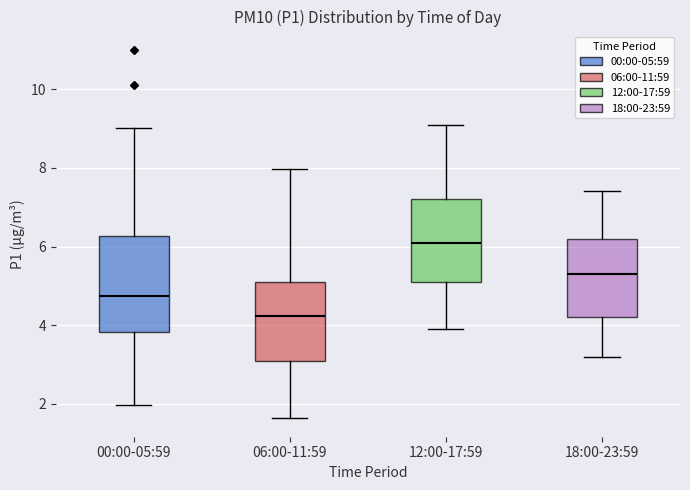

Reading left to right, read every box against the y-axis: the position of its median line, the range the box covers, and the ends of its whiskers. The values are not printed on the chart, so give them approximately, as read against the axis.

00:00-05:59: median 4.8, box 3.8 to 6.2, whiskers 2.0 to 9.0
06:00-11:59: median 4.2, box 3.0 to 5.2, whiskers 1.6 to 8.0
12:00-17:59: median 6.2, box 5.2 to 7.2, whiskers 4.0 to 9.2
18:00-23:59: median 5.4, box 4.2 to 6.2, whiskers 3.2 to 7.4